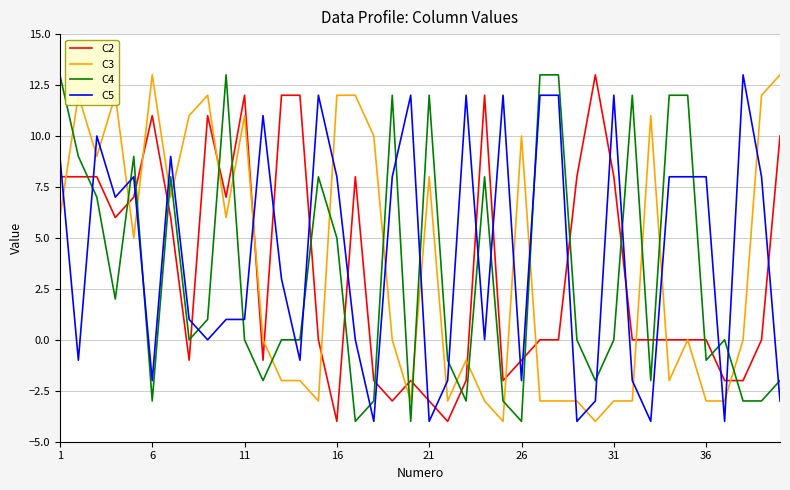

What is the maximum value shown in the chart?

13